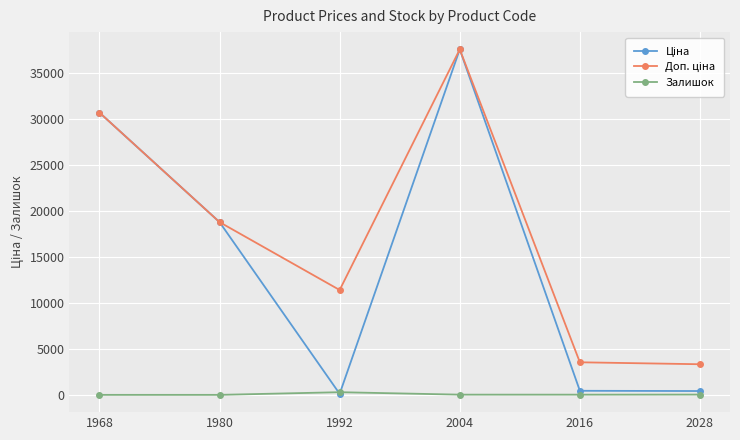

Is it true that Залишок equals 0.0 at 1980?

True